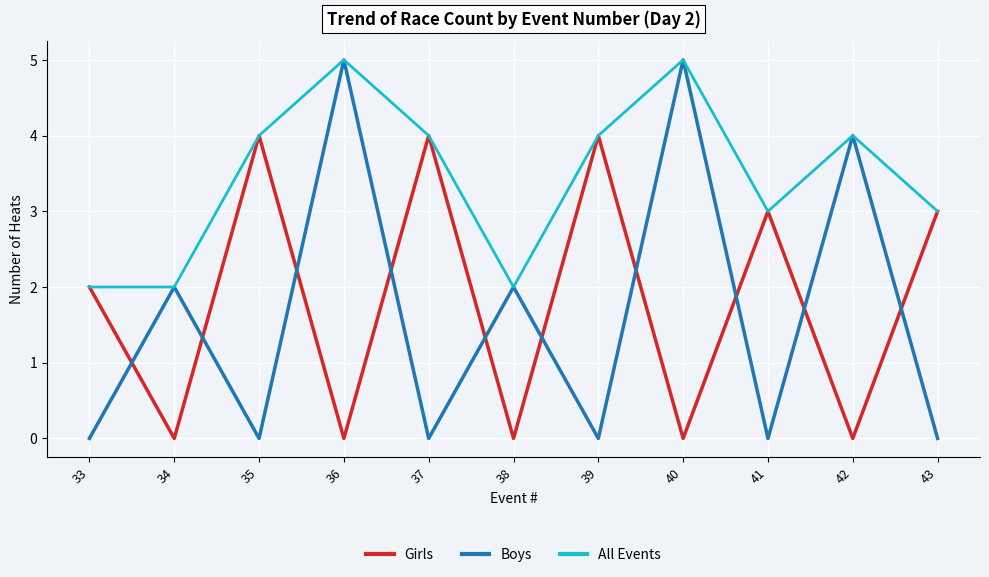

At which category does Boys reach its first local peak?

34